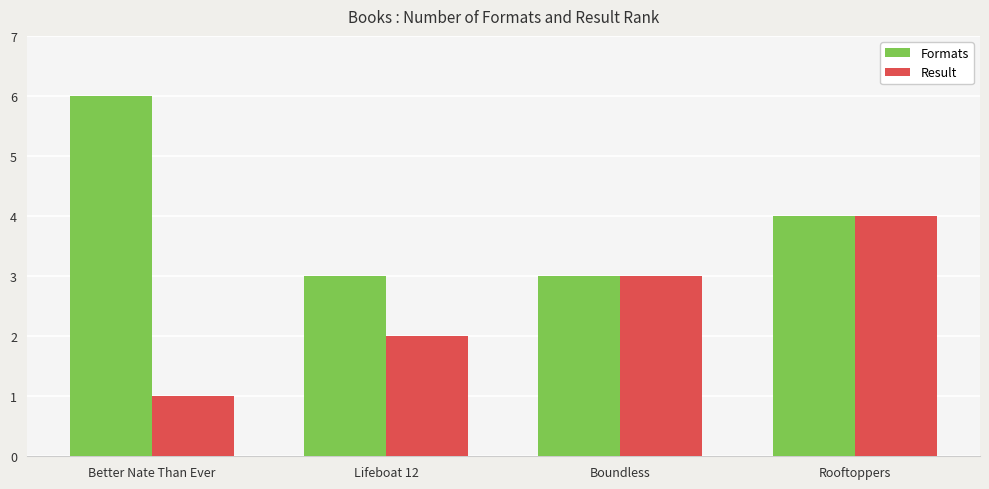

At which category does the chart reach its peak across all series?

Better Nate Than Ever